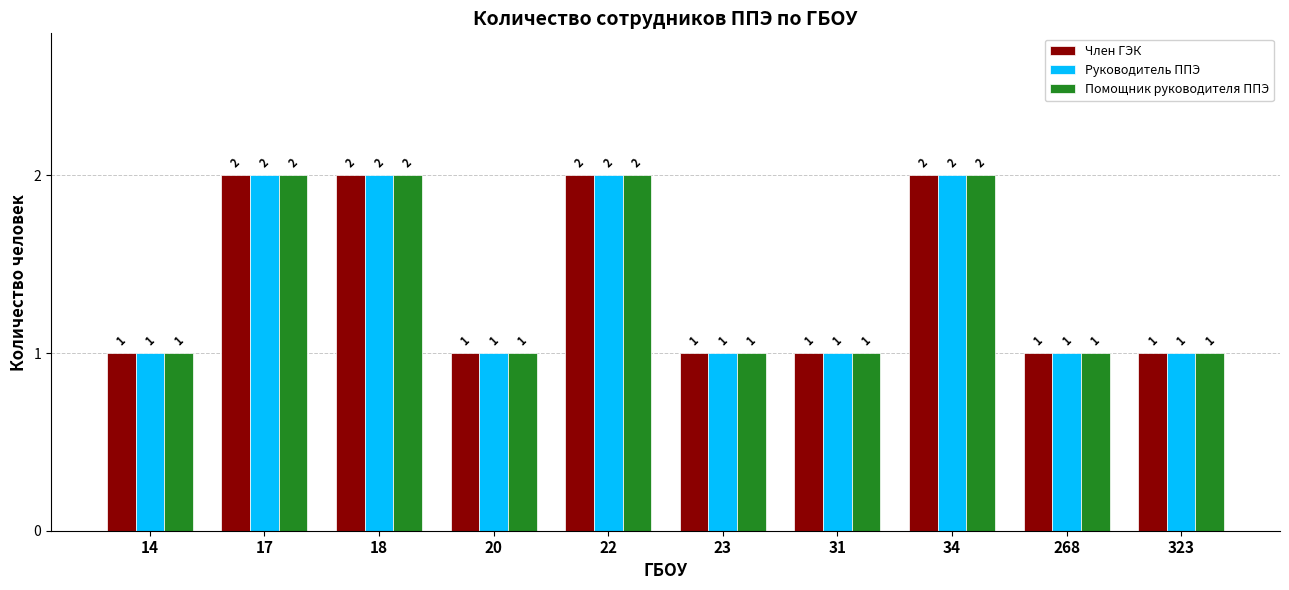

Read the Руководитель ППЭ value at 23.

1